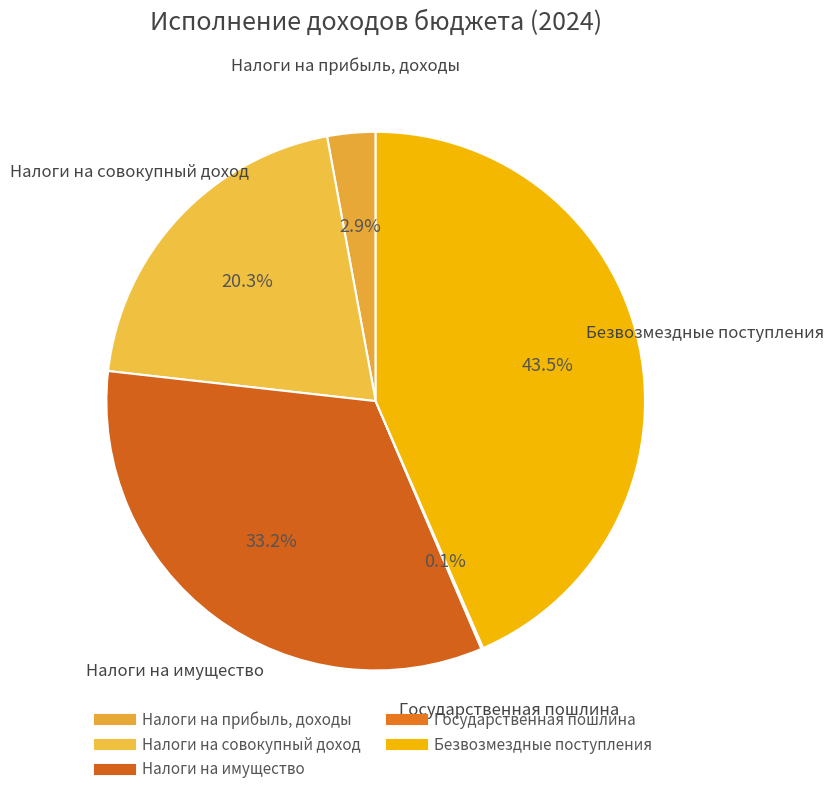

Count the number of slices in the pie.

5